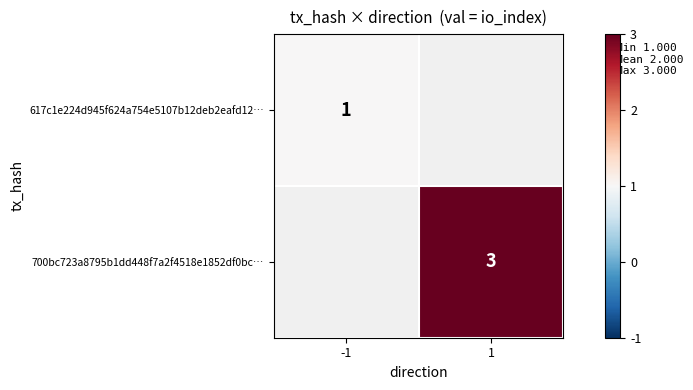

Is it true that 617c1e224d945f624a754e5107b12deb2eafd12… equals 1 at -1?

True